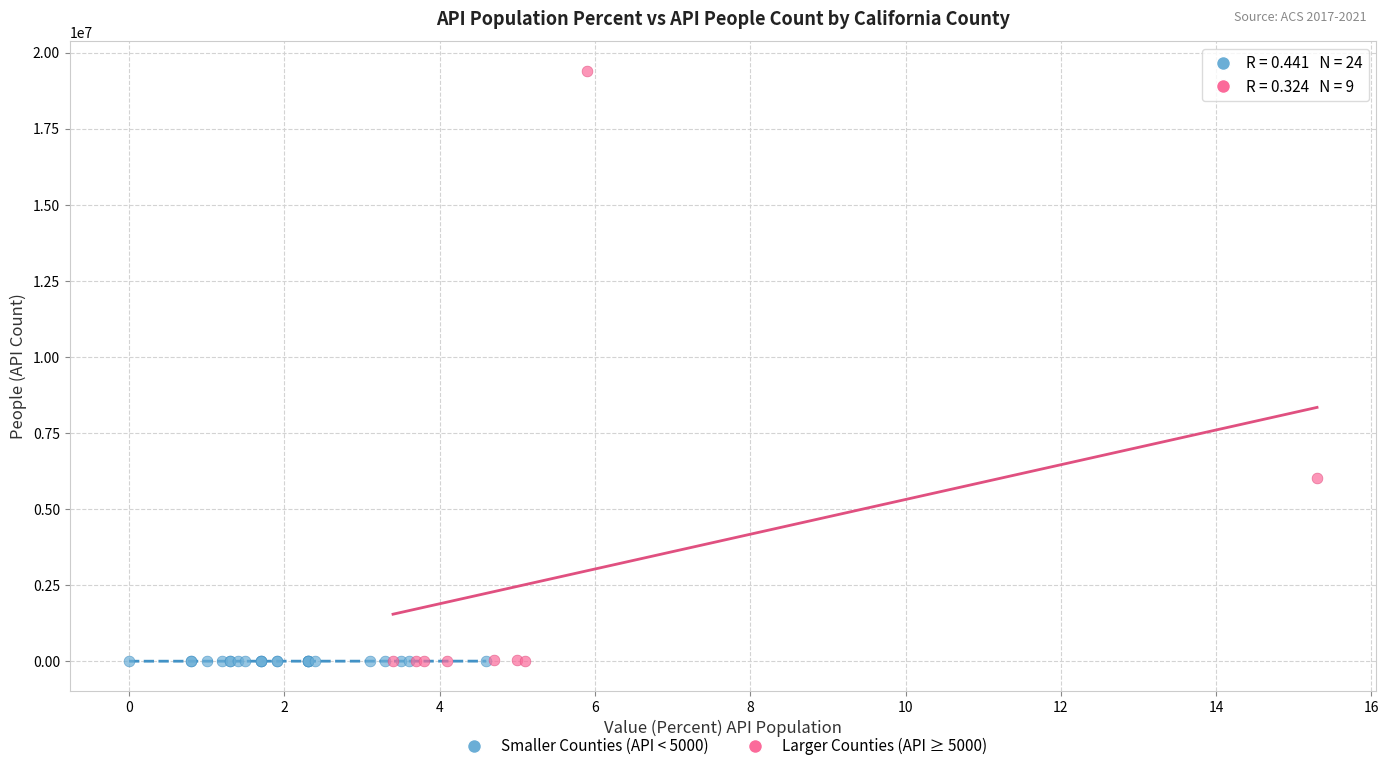

Which series reaches the maximum Y coordinate?

Larger Counties (API ≥ 5000)